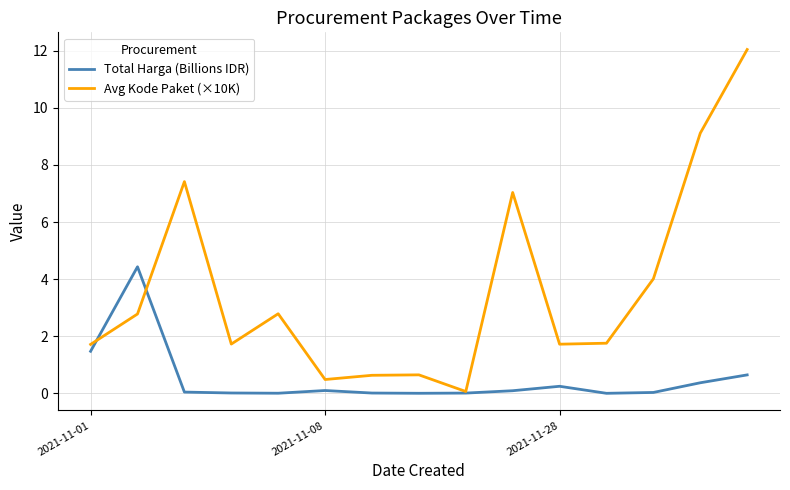

Which series has the largest range (max minus min)?

Avg Kode Paket (×10K)